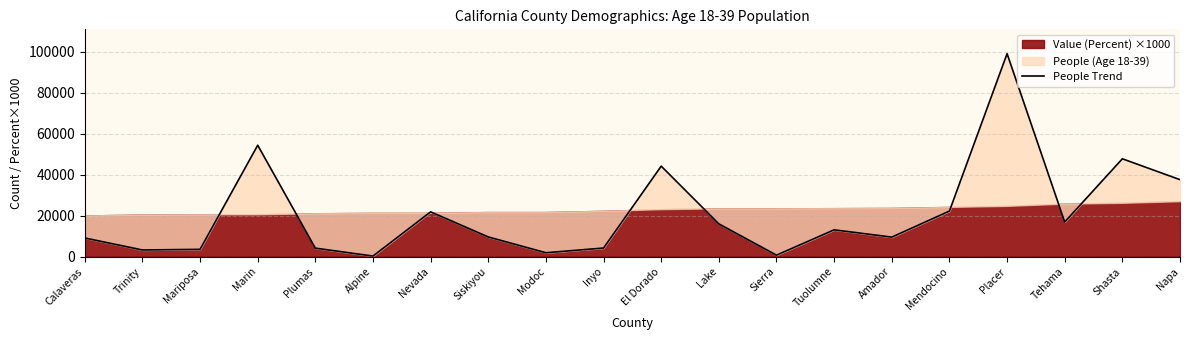

The value at Placer is 27526. True or false?

False